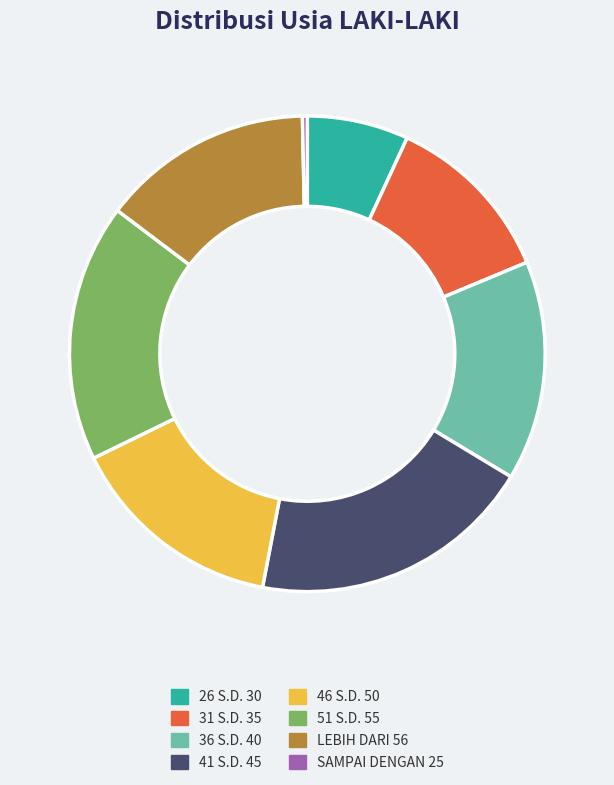

Is it true that SAMPAI DENGAN 25 is 9% of the pie?

False